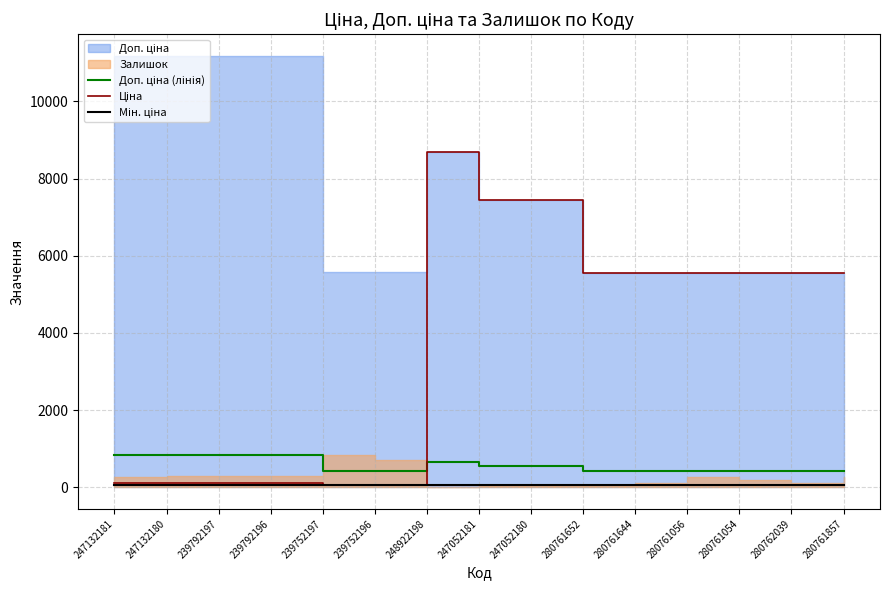

What is the label of the 3rd point from the left?

239792197